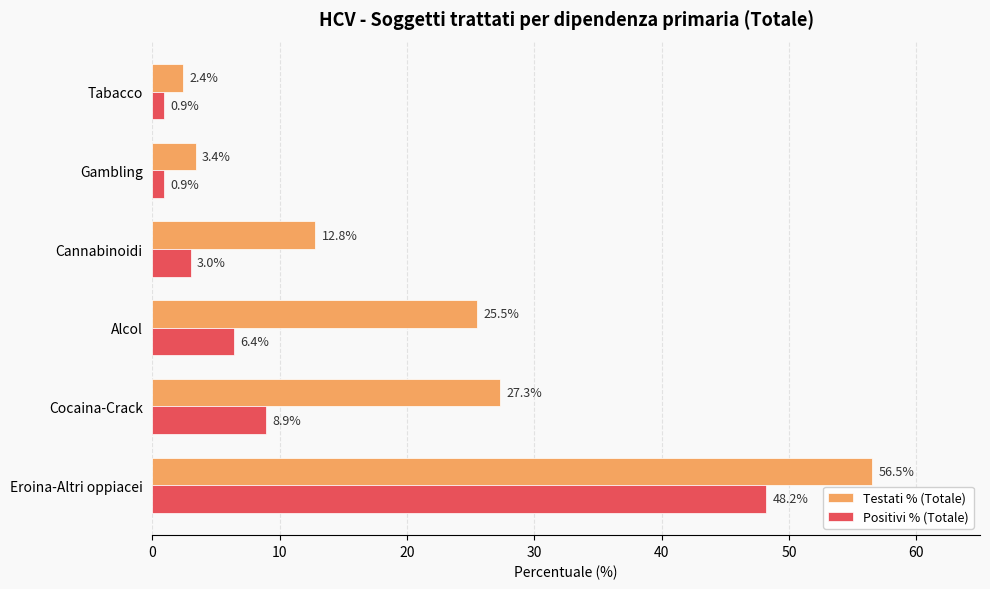

Which series has the largest range (max minus min)?

Testati % (Totale)